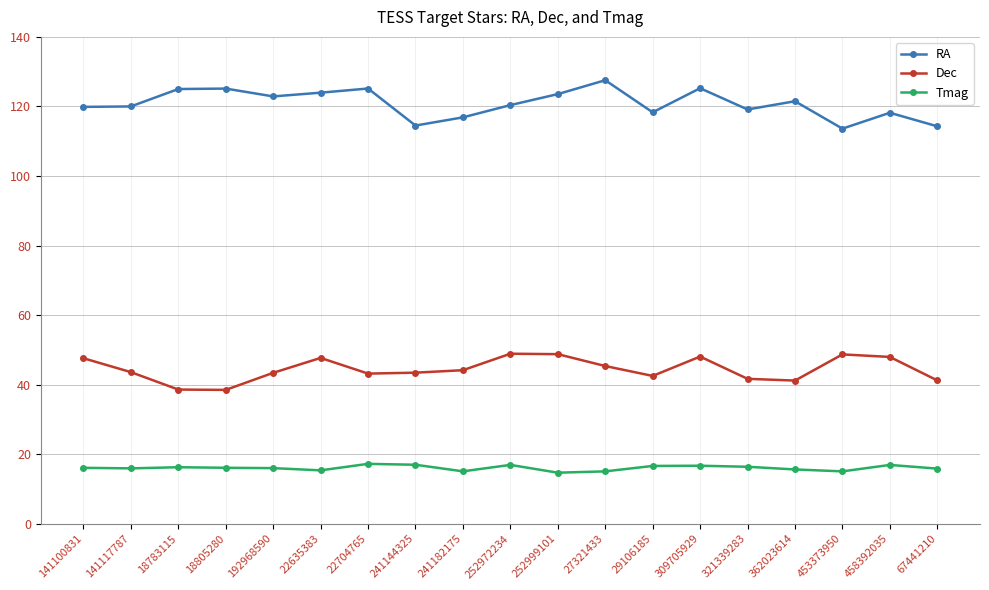

Is the value of Tmag at 22704765 greater than the value of RA at 22635383?

No